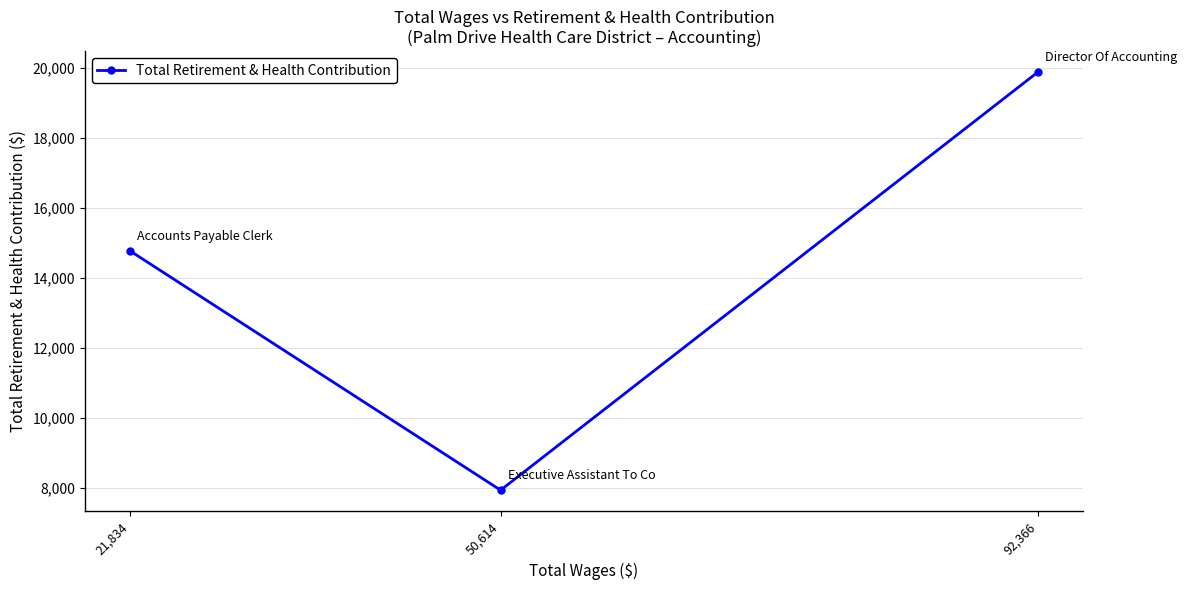

List the labels in order of value, largest first.

92,366, 21,834, 50,614